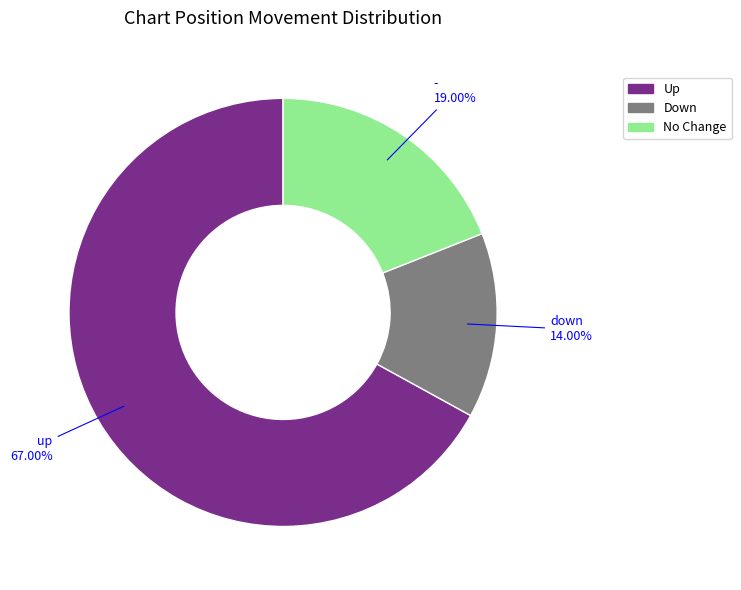

Does any single category account for the majority?

Yes